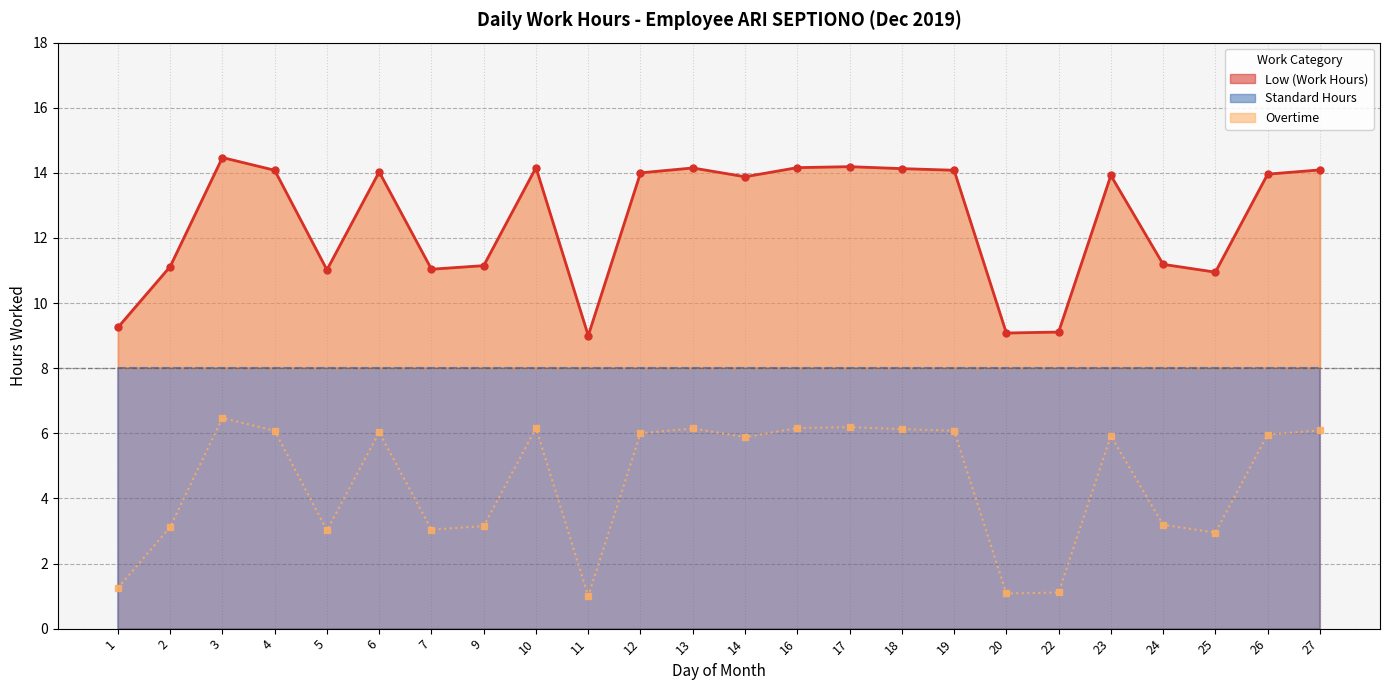

True or false: Overtime (line) and Low (Work Hours) cross at least once.

False